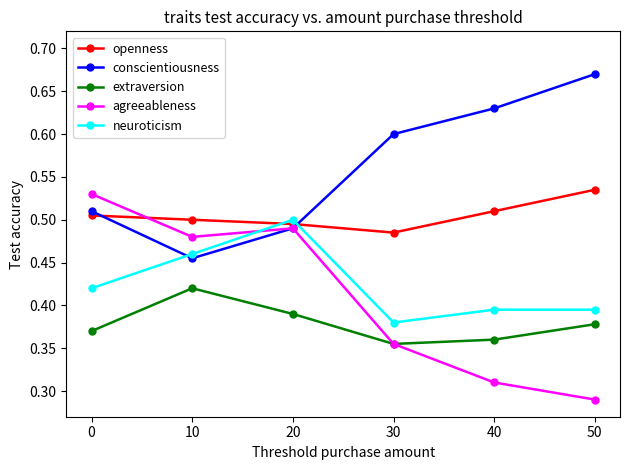

Does the chart have visible grid lines?

No